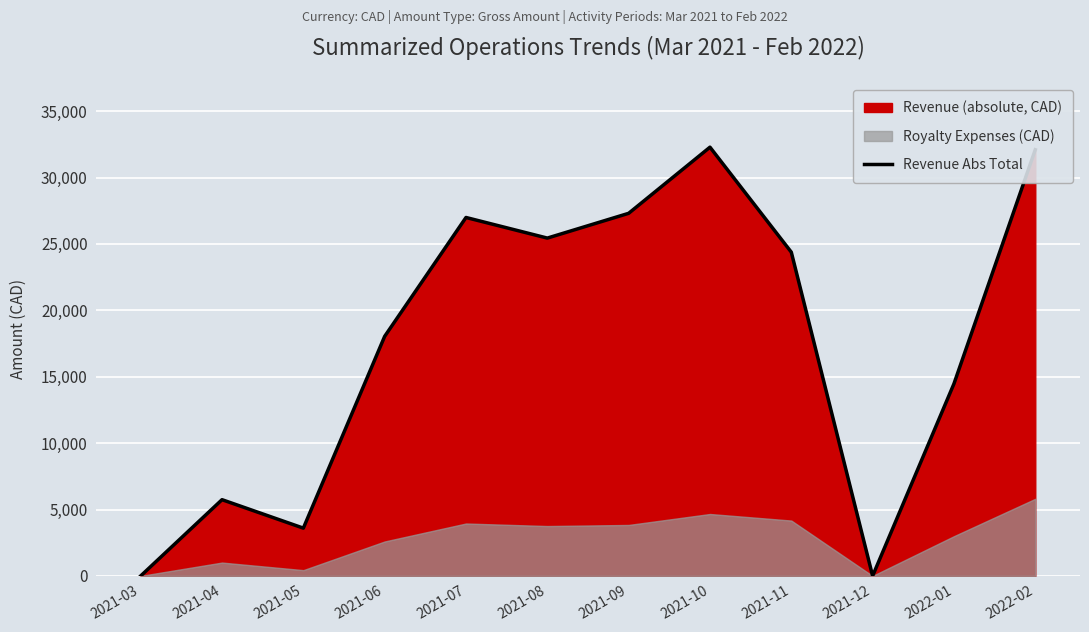

List the labels in order of value, largest first.

2021-10, 2022-02, 2021-09, 2021-07, 2021-08, 2021-11, 2021-06, 2022-01, 2021-04, 2021-05, 2021-03, 2021-12